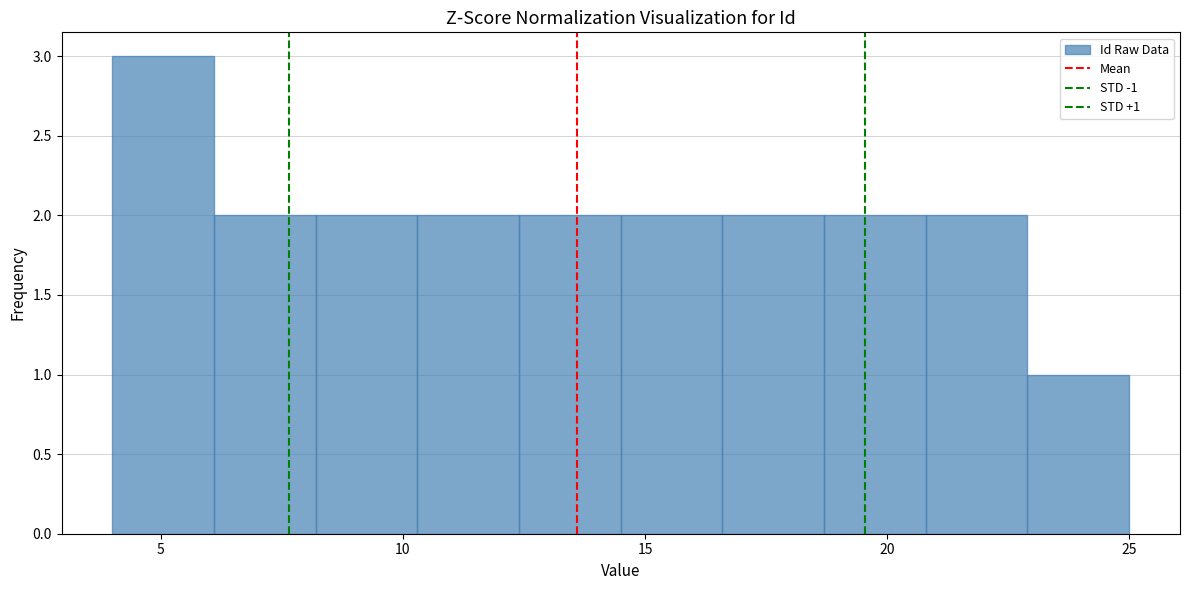

Over which range of the x-axis is the bar tallest?

4.0 to 6.1